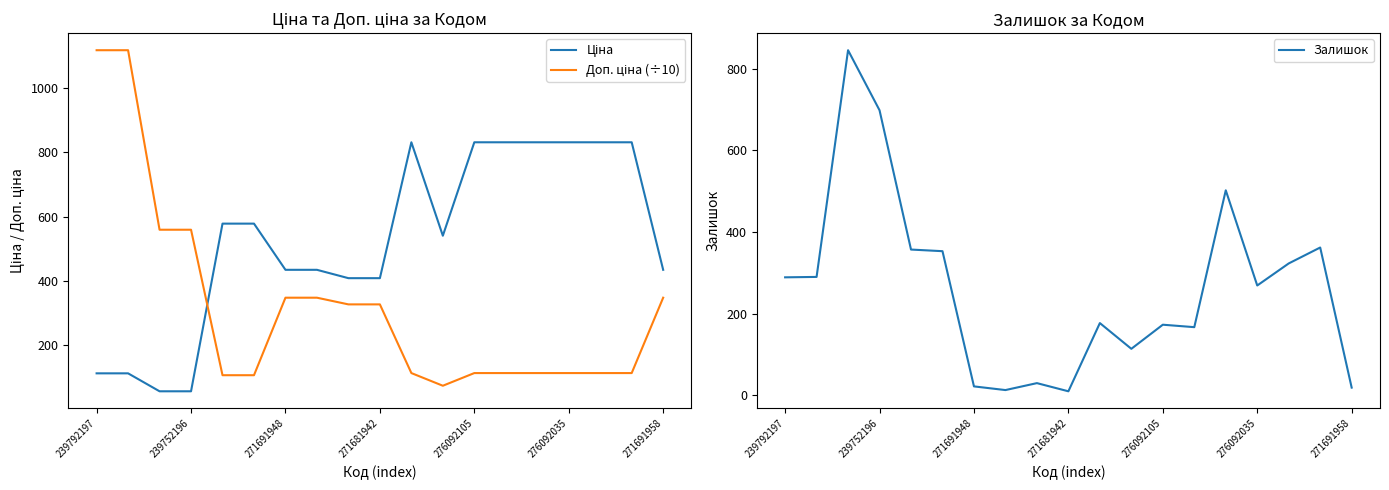

What is the total value across all series at 7?

794.7